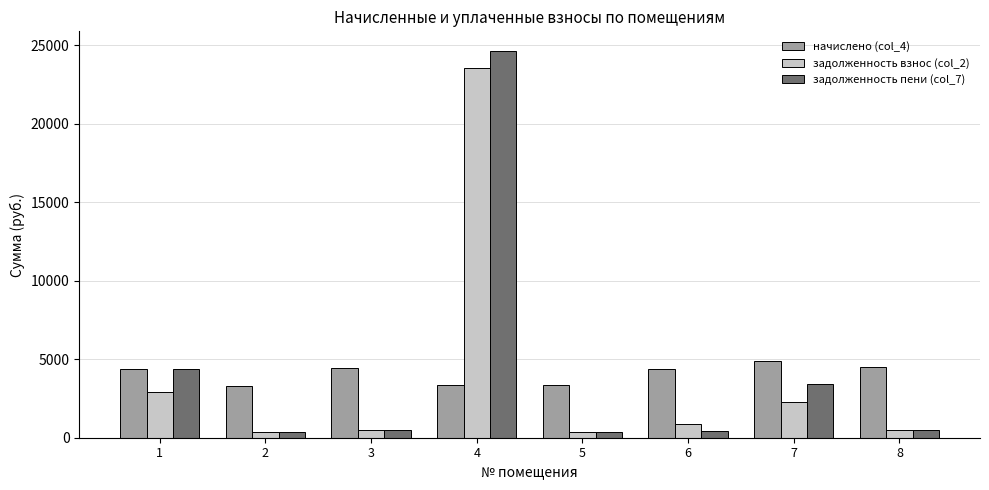

What is the lowest value of the задолженность пени (col_7) series?

365.2